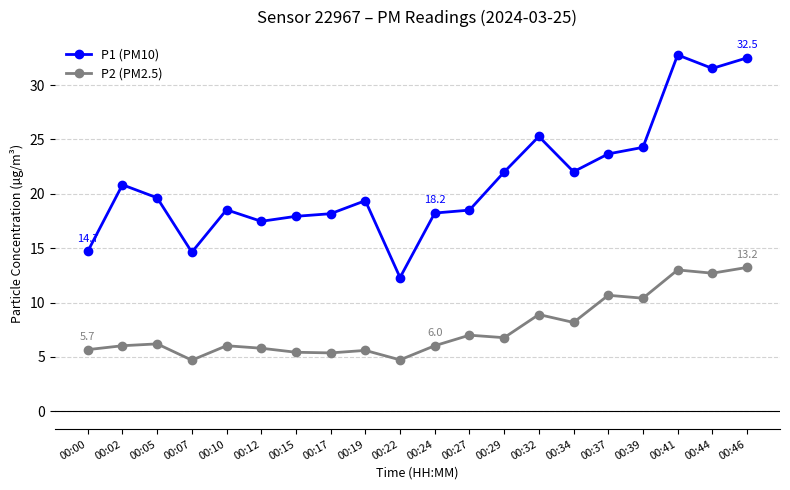

Where is the first local maximum for P1 (PM10)?

00:02